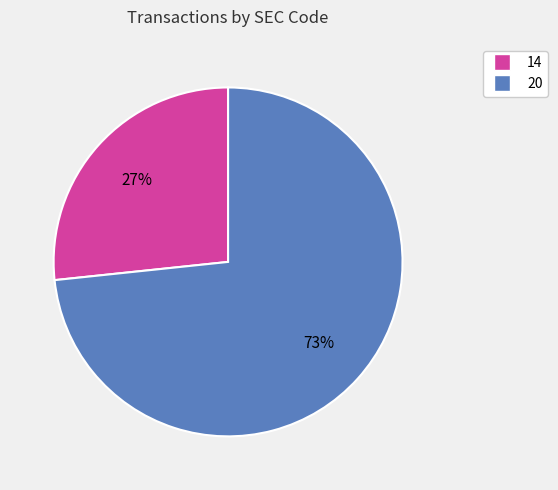

What is the ratio of the value at 14 to the value at 20?

0.4